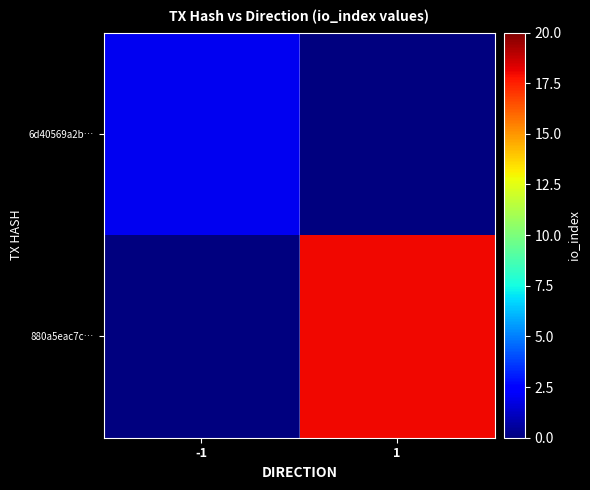

How many series are shown in this chart?

2